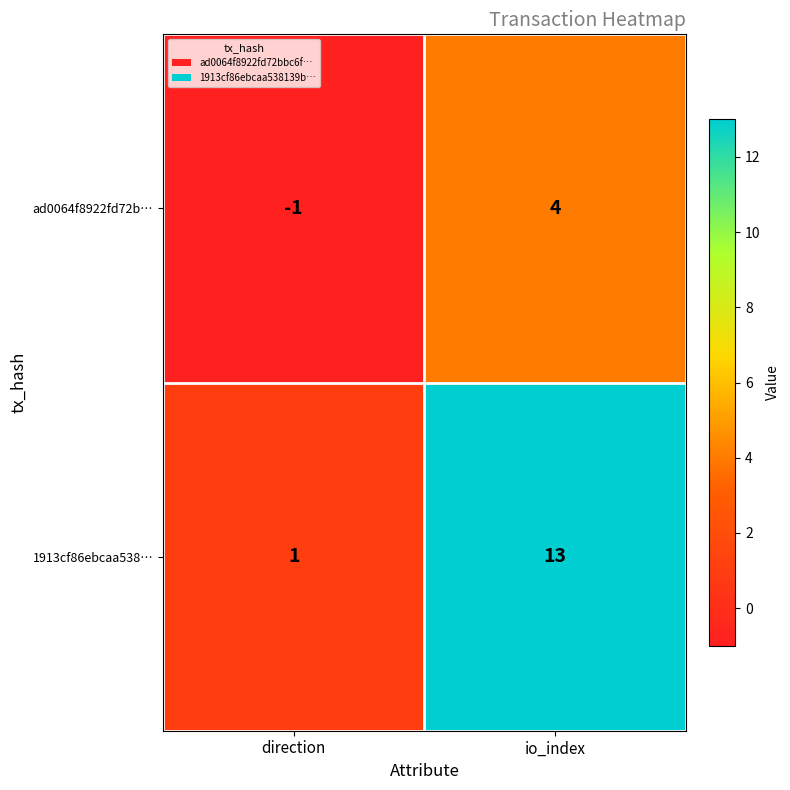

List the series in order of their overall mean, lowest first.

ad0064f8922fd72b…, 1913cf86ebcaa538…